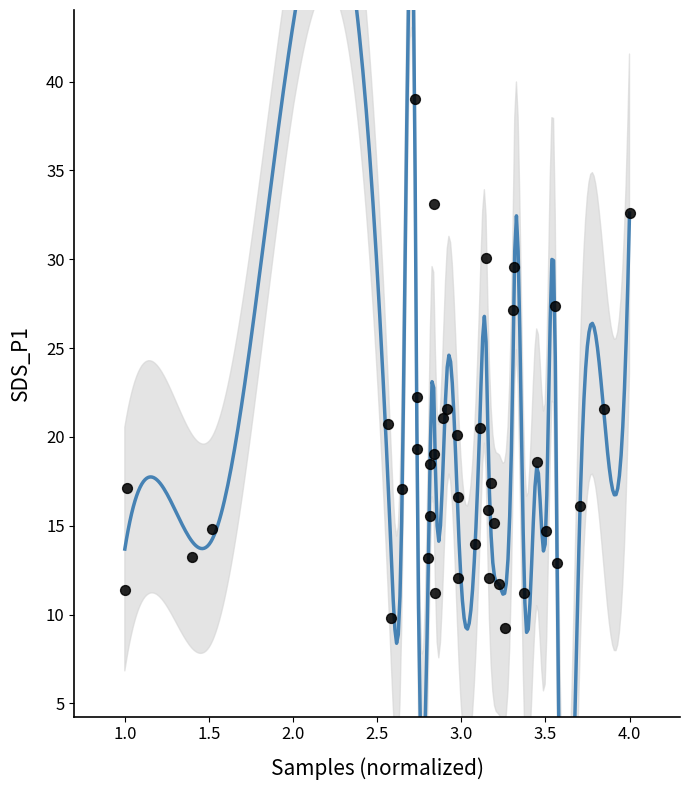

What is the range of X values (max minus min)?

3.0